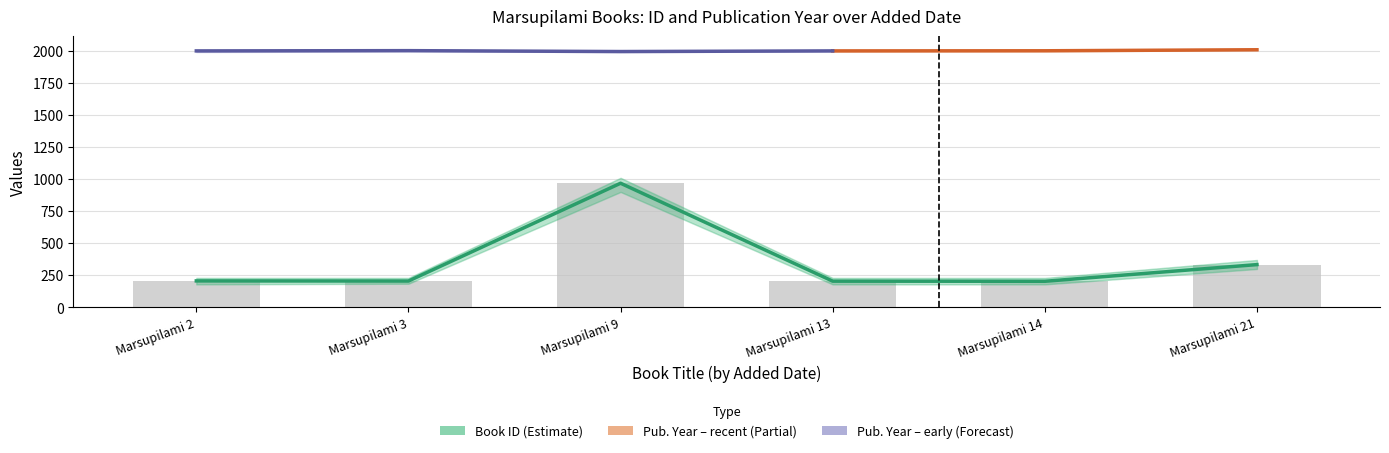

List the labels in order of value, largest first.

Marsupilami 9, Marsupilami 21, Marsupilami 2, Marsupilami 3, Marsupilami 13, Marsupilami 14